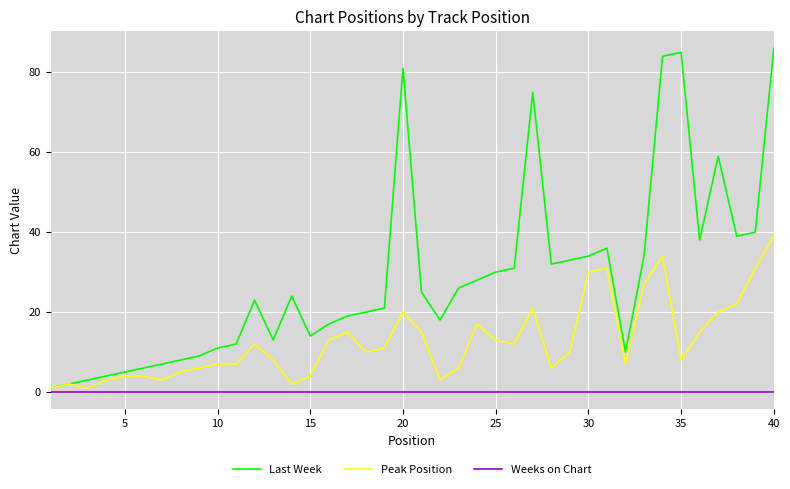

At how many categories does at least one series exceed 47?

6